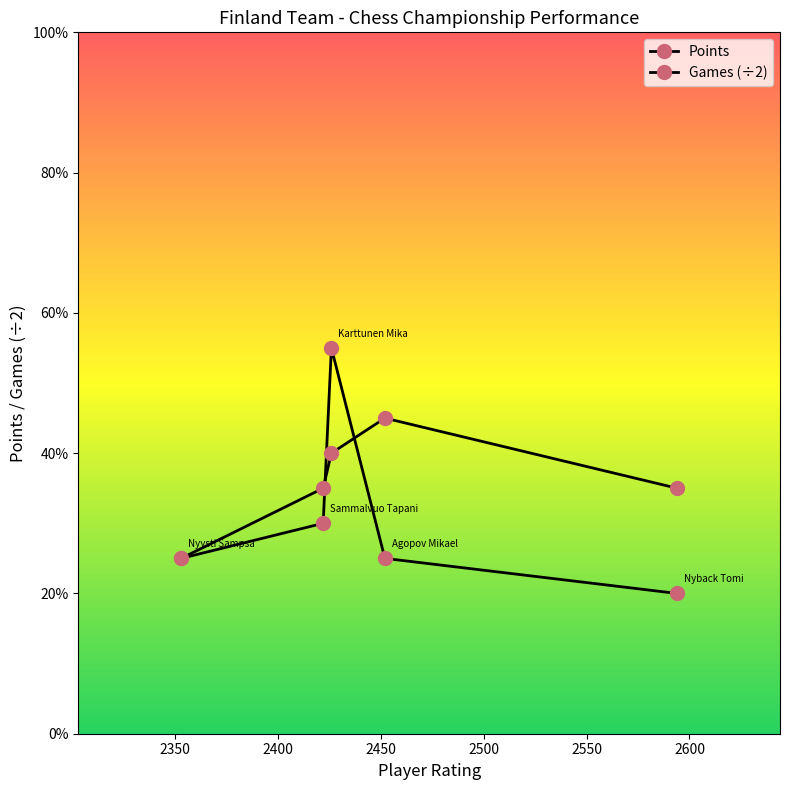

Is this an area chart (filled region under the line)?

No